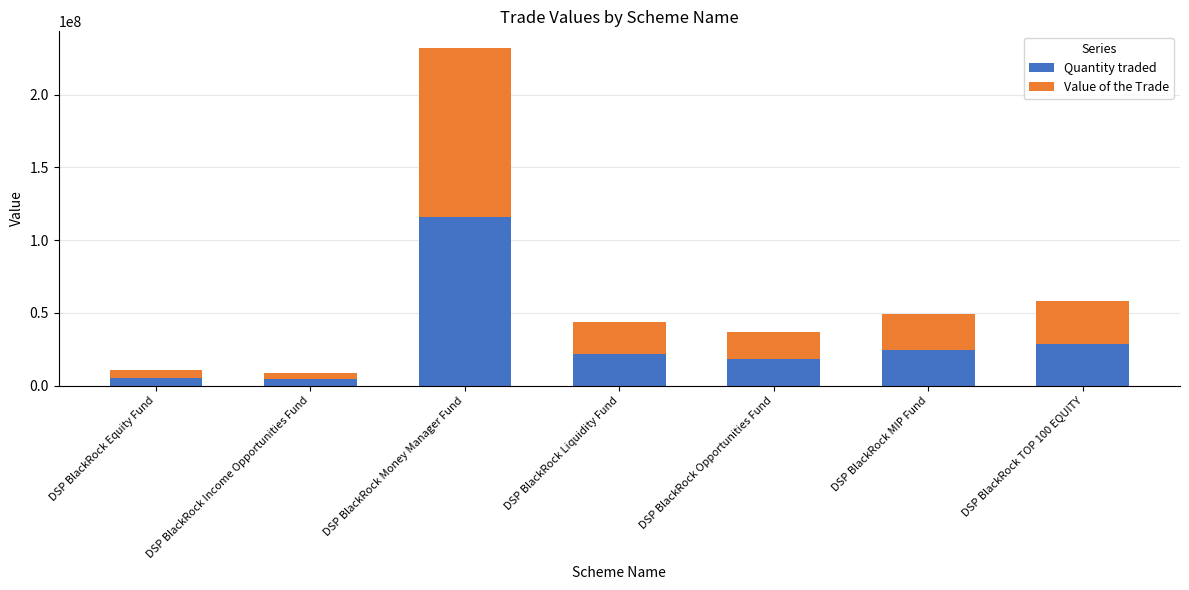

At which category is the sum across all series the highest?

DSP BlackRock Money Manager Fund